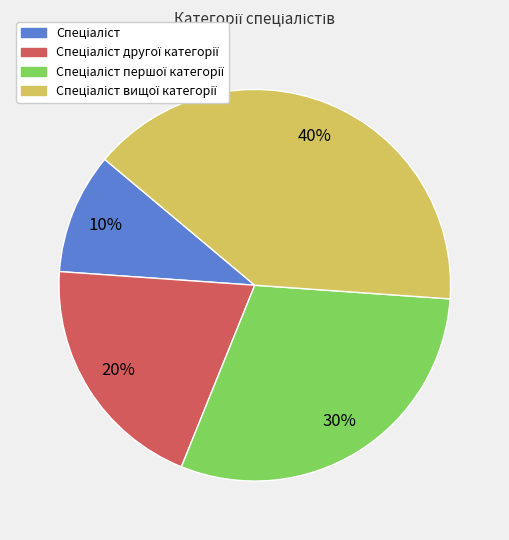

Does any single category account for the majority?

No